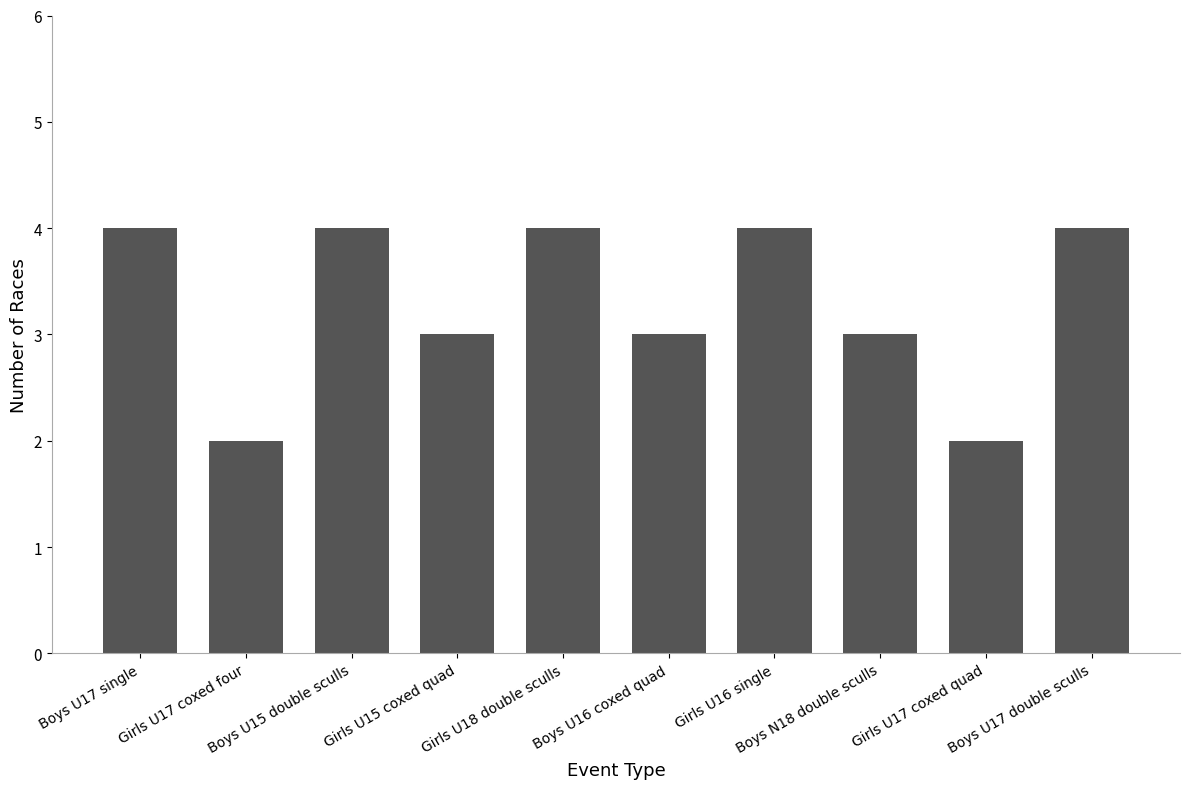

Reading left to right, extract all data points from this chart.

Boys U17 single=4	Girls U17 coxed four=2	Boys U15 double sculls=4	Girls U15 coxed quad=3	Girls U18 double sculls=4	Boys U16 coxed quad=3	Girls U16 single=4	Boys N18 double sculls=3	Girls U17 coxed quad=2	Boys U17 double sculls=4